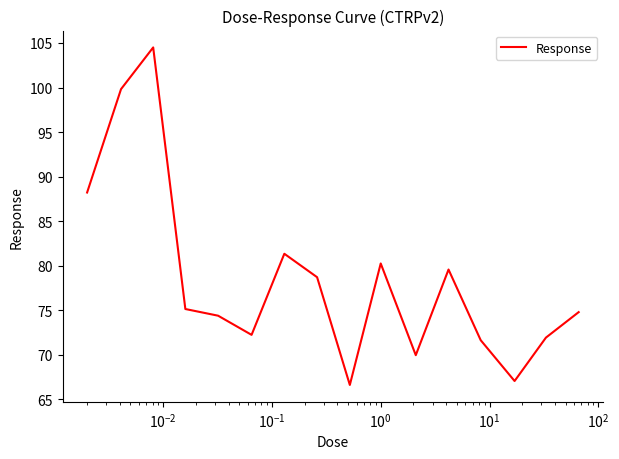

What is the smallest value displayed?

66.6